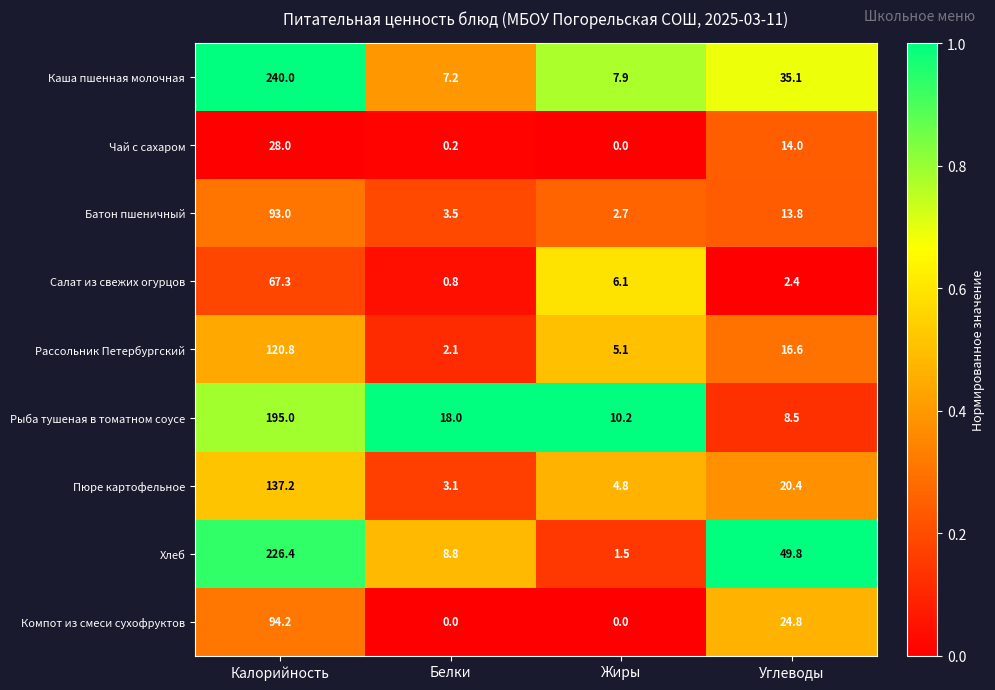

Where does the Рыба тушеная в томатном соусе series first go above 18?

Калорийность